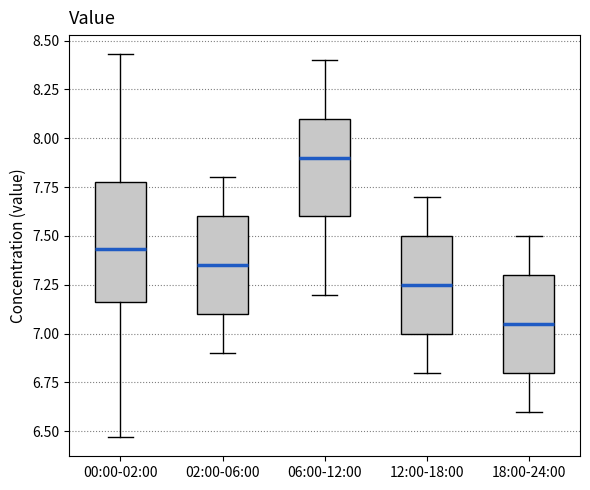

Where does the upper whisker of the box for 18:00-24:00 end on the y-axis? The values are not printed on the chart, so give them approximately, as read against the axis.

7.50